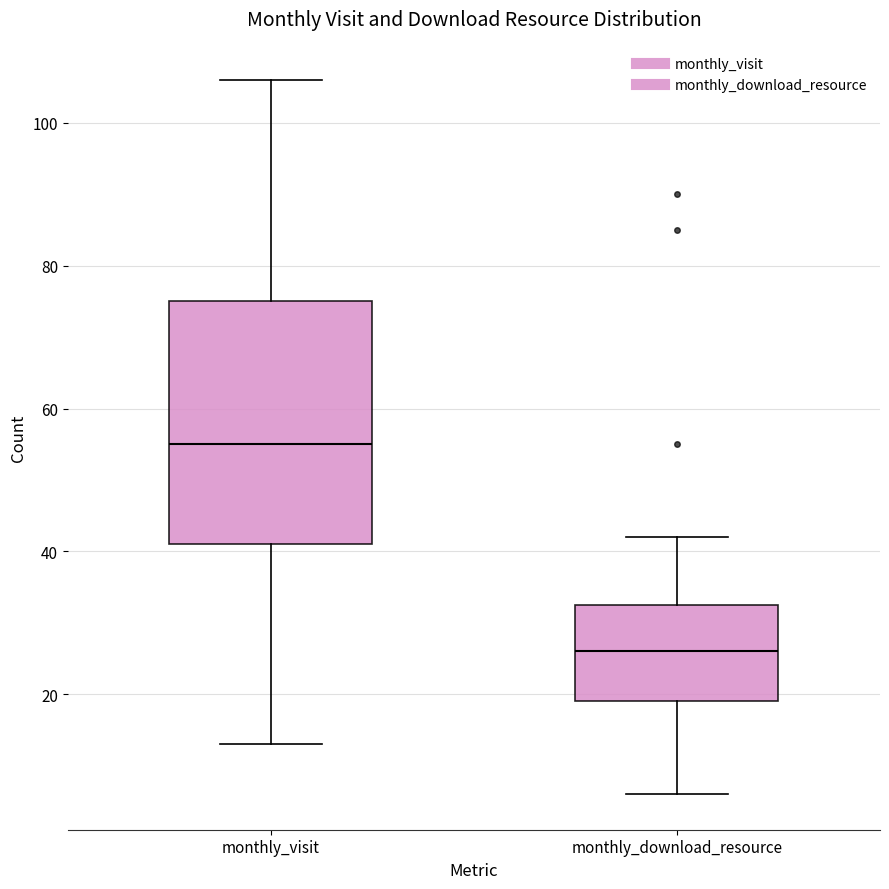

Reading left to right, transcribe this box plot: for each box, give where its median line is, the range the box spans, and where its two whiskers end, as read against the y-axis. The values are not printed on the chart, so give them approximately, as read against the axis.

monthly_visit: median 56, box 42 to 76, whiskers 14 to 106
monthly_download_resource: median 26, box 20 to 32, whiskers 6 to 42